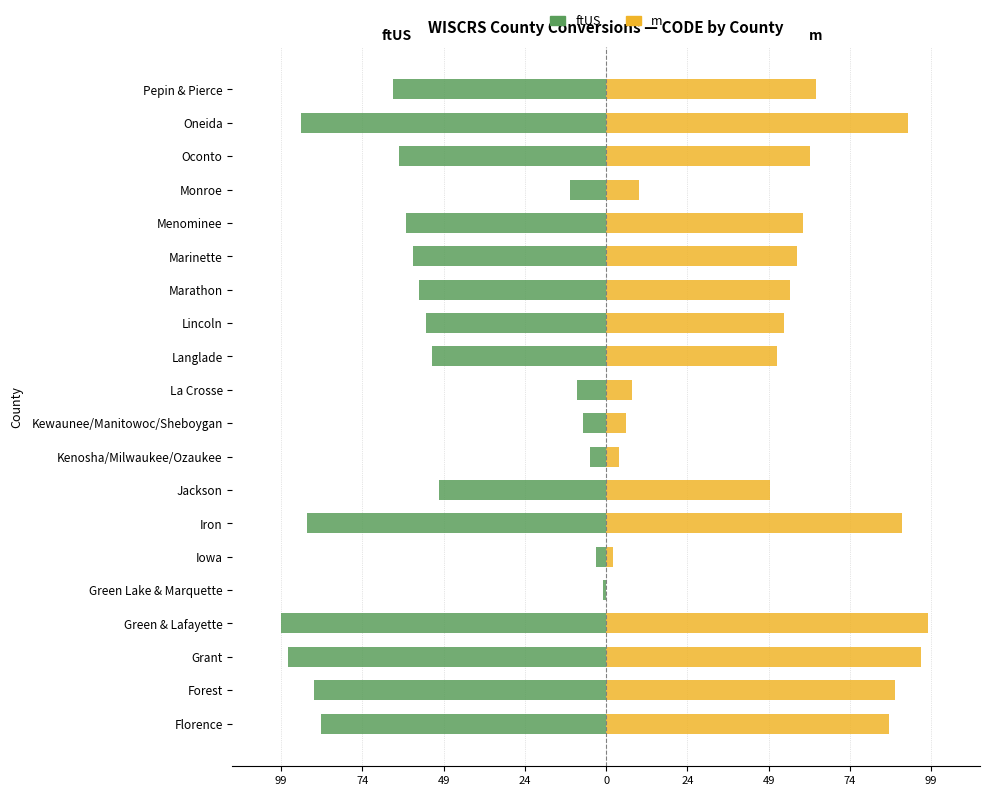

True or false: ftUS has a value of -57 at Marathon.

True